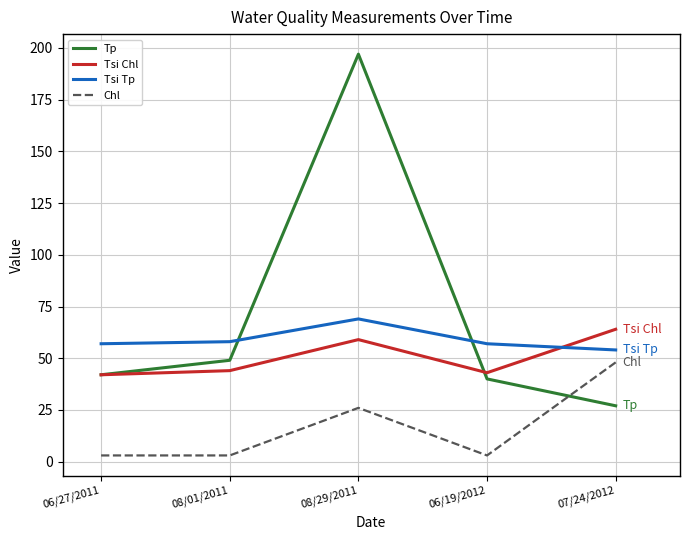

What is the difference between the Chl values at 08/29/2011 and 08/01/2011?

23